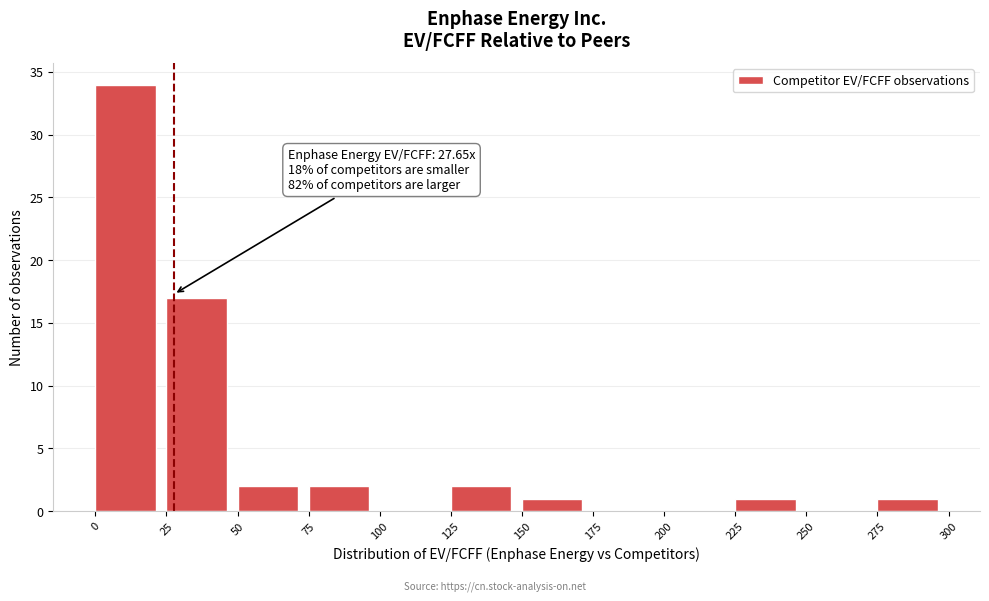

Over which range of the x-axis is the bar tallest?

0 to 25